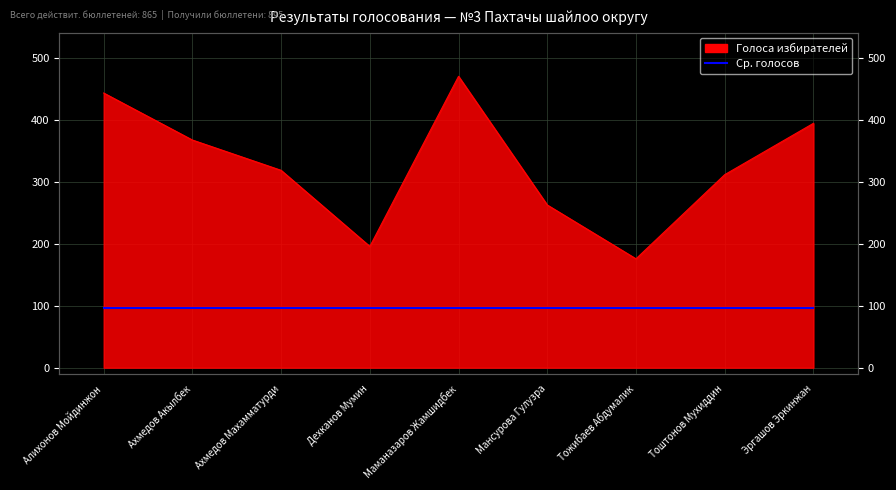

What is the change in value from Ахмедов Акылбек to Тоштонов Мухиддин?

-56